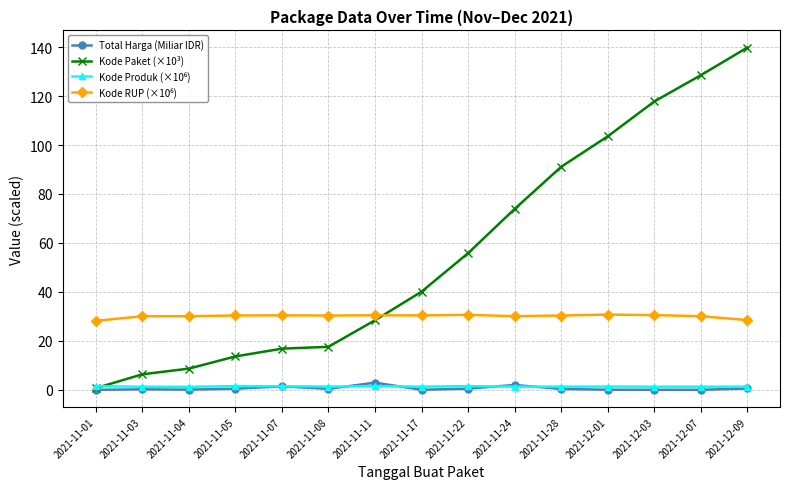

Is it true that Kode Paket (×10³) equals 40.1 at 2021-11-17?

True